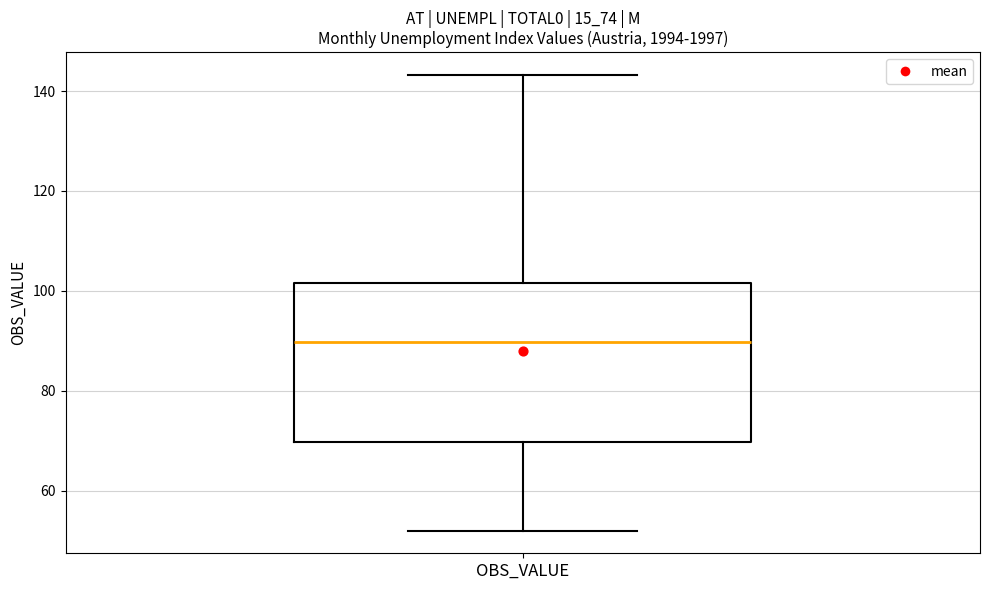

Where does the lower whisker of the box for OBS_VALUE end on the y-axis? The values are not printed on the chart, so give them approximately, as read against the axis.

52